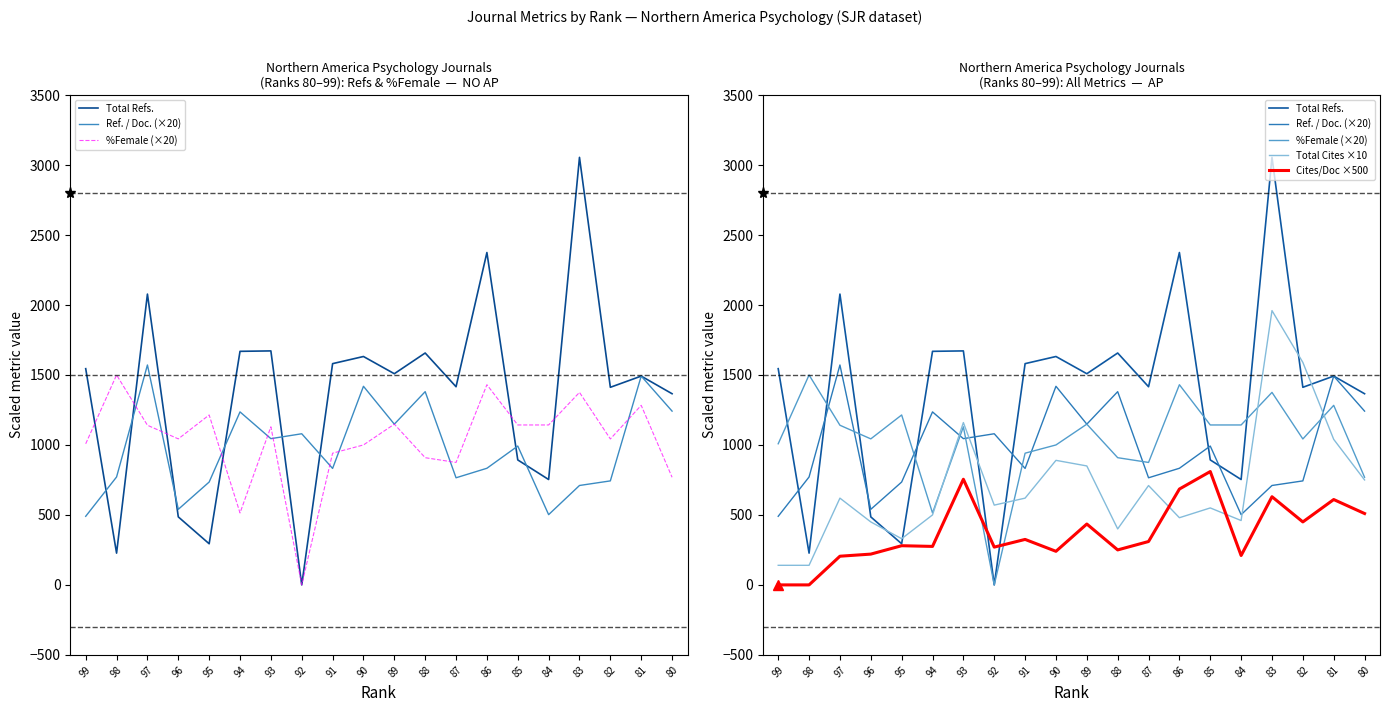

Between which two adjacent categories do Total Cites ×10 and Total Refs. first intersect?

96 and 95